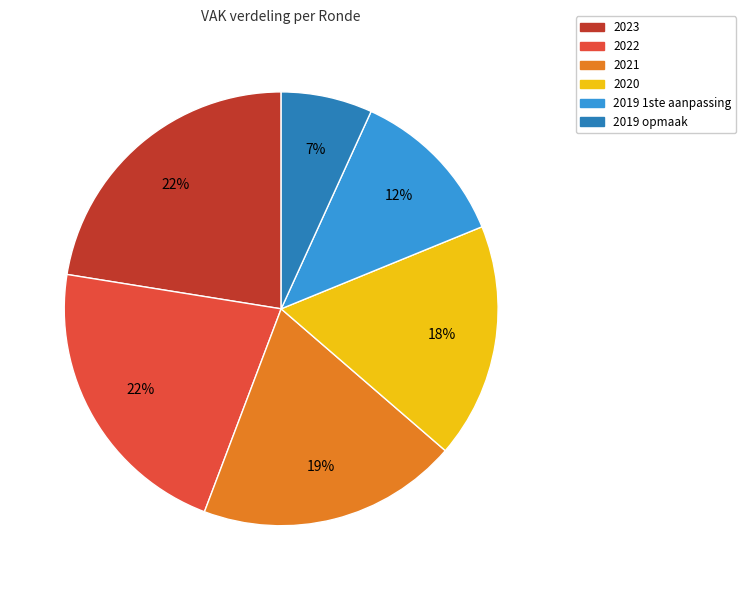

To the nearest percent, what is the average slice percentage?

17%